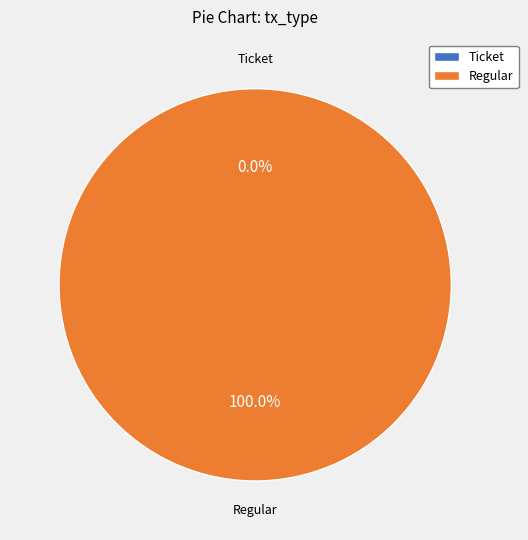

Rank the categories by value from lowest to highest.

Ticket, Regular